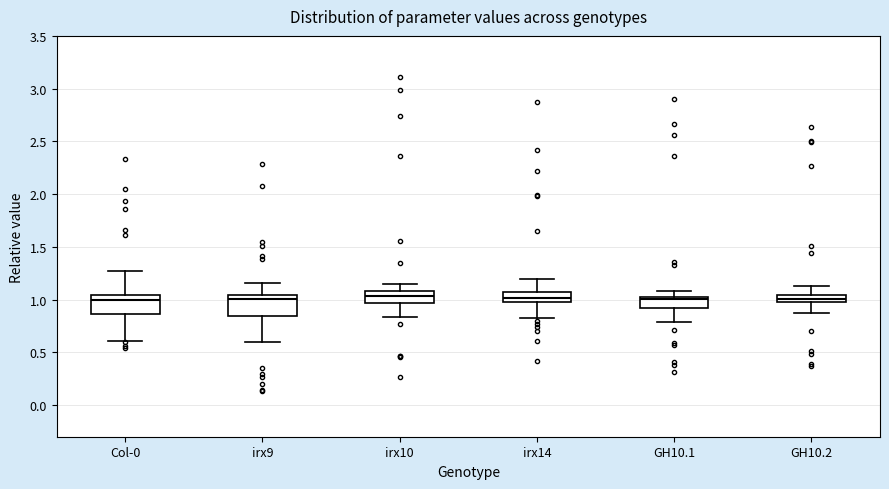

Where is the lower edge of the box for Col-0 on the y-axis? The values are not printed on the chart, so give them approximately, as read against the axis.

0.85